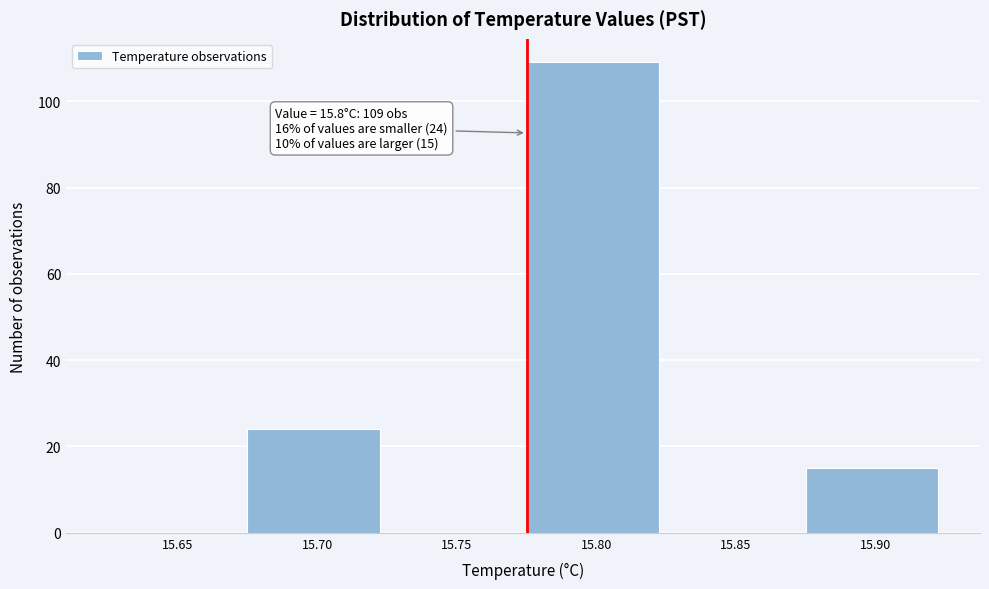

Reading left to right, list all the values displayed in this chart.

15.65=0	15.70=24	15.75=0	15.80=109	15.85=0	15.90=15